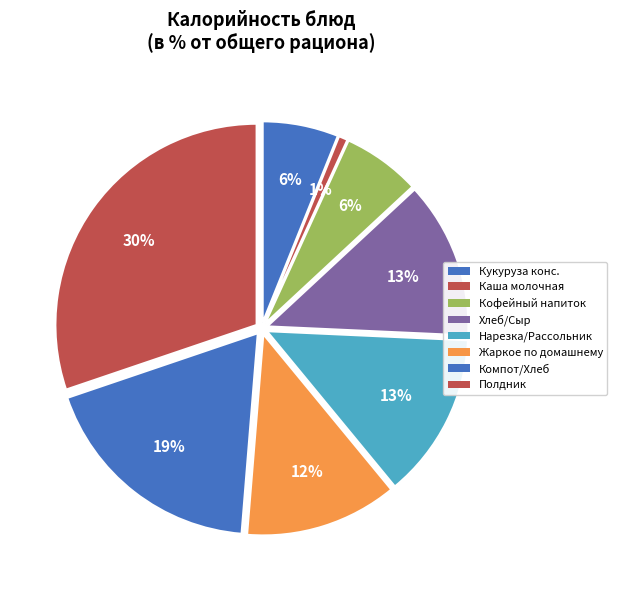

How many segments does this pie chart have?

8